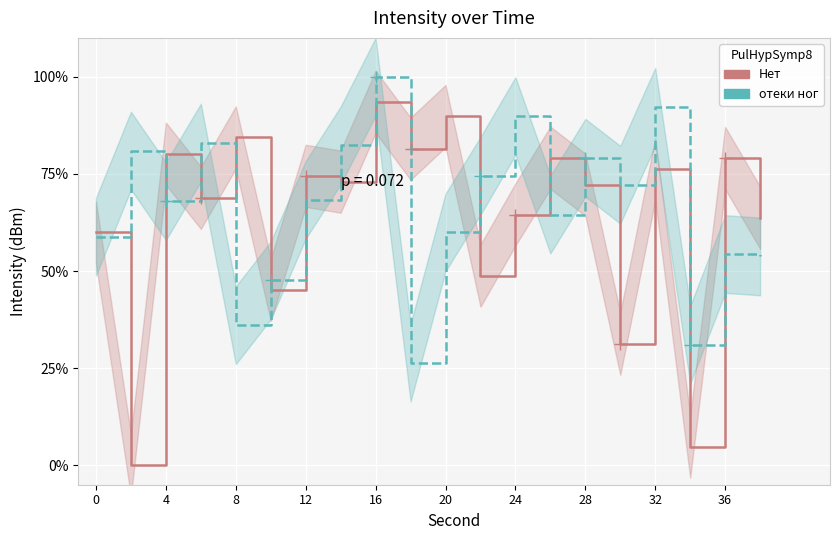

Reading right to left, list all the values displayed in this chart.

Нет: 63.7	79.1	4.8	76.3	31.3	72.2	79.2	64.5	48.8	89.9	81.5	93.6	73.0	74.5	45.1	84.4	68.8	80.2	0.0	59.9
отеки ног: 53.8	54.4	31.0	92.3	72.2	79.2	64.5	89.9	74.5	59.9	26.4	100.0	82.3	68.3	47.6	36.0	83.1	68.0	81.0	58.8